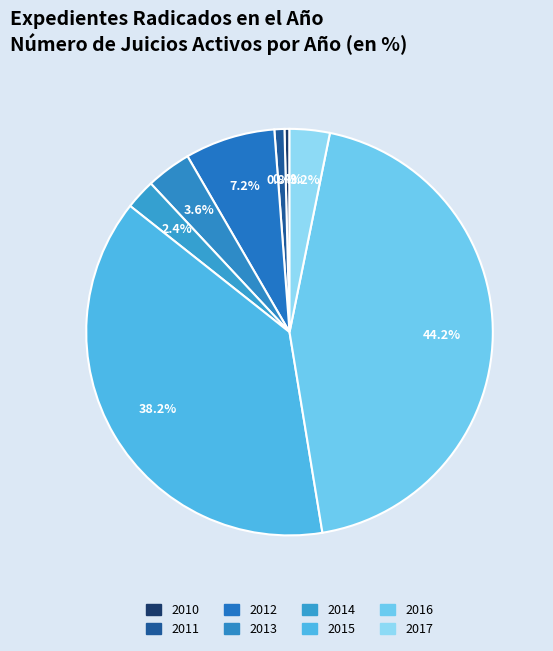

What is the total percentage of 2014 and 2016?

46.6%